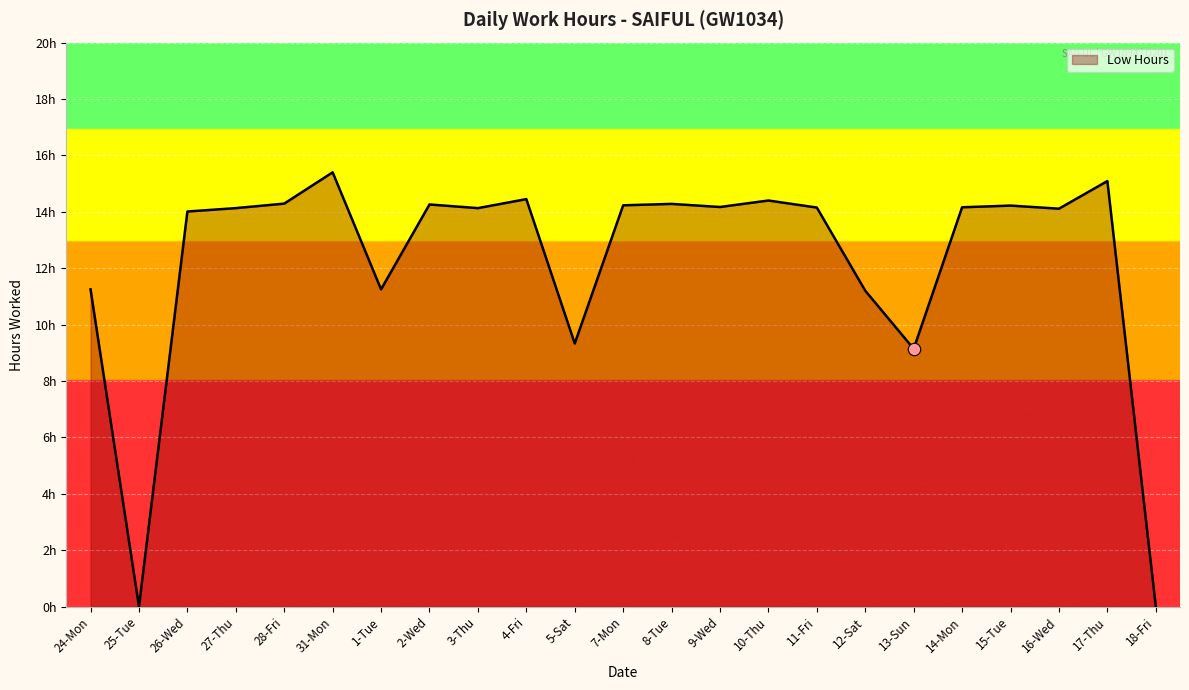

What is the change in value from 1-Tue to 15-Tue?

+3.0